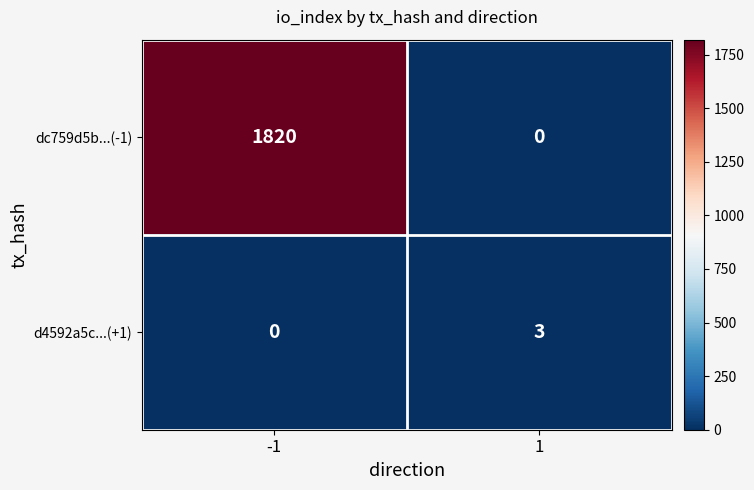

What is the maximum value for dc759d5b...(-1)?

1820